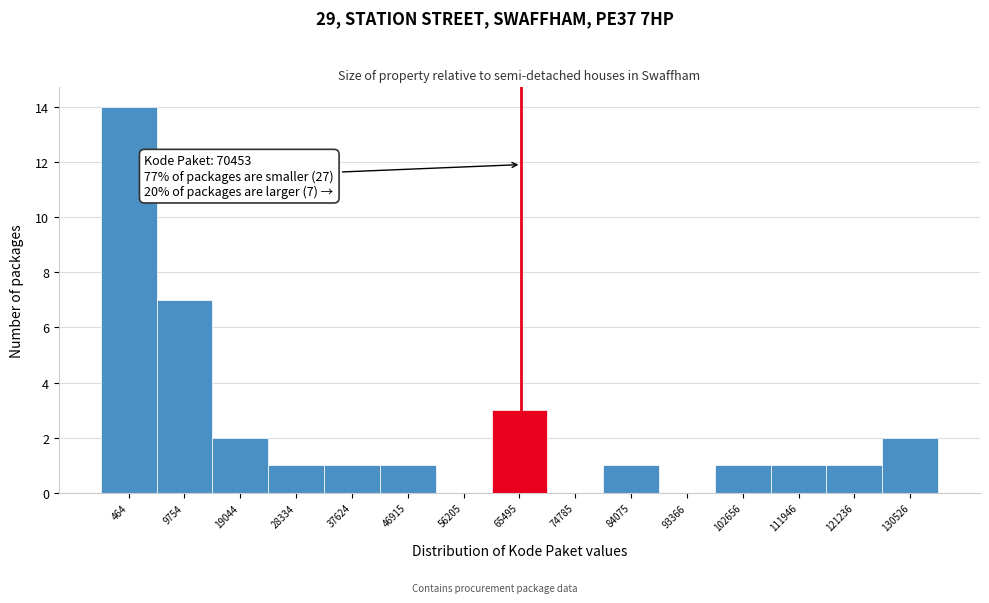

Reading left to right, transcribe all the data shown in this chart.

464=14	9754=7	19044=2	28334=1	37624=1	46915=1	56205=0	65495=3	74785=0	84075=1	93366=0	102656=1	111946=1	121236=1	130526=2